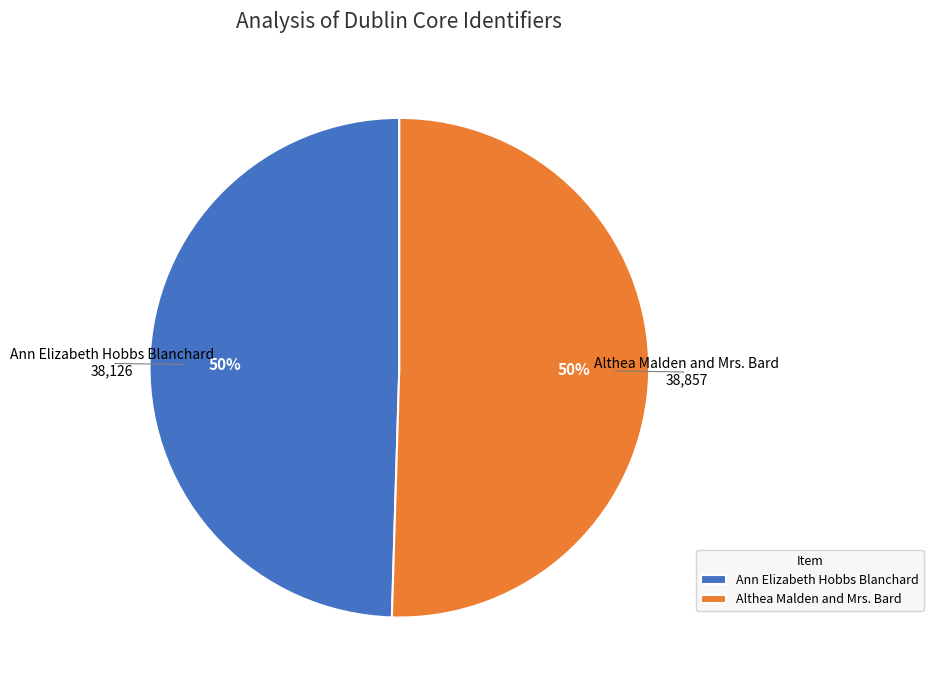

To the nearest percent, what is the combined percentage of Ann Elizabeth Hobbs Blanchard and Althea Malden and Mrs. Bard?

100%